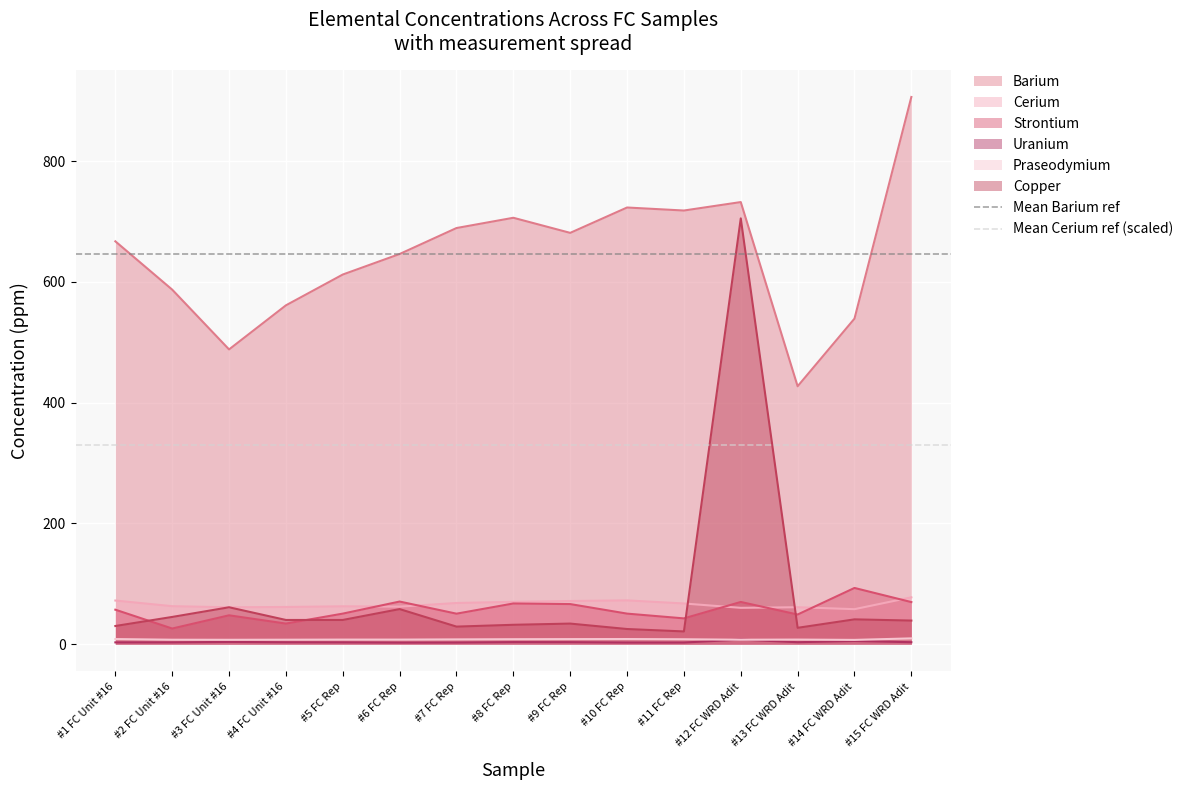

What is the sum of the Mean Barium ref values at #1 FC Unit #16 and #2 FC Unit #16?

1290.9